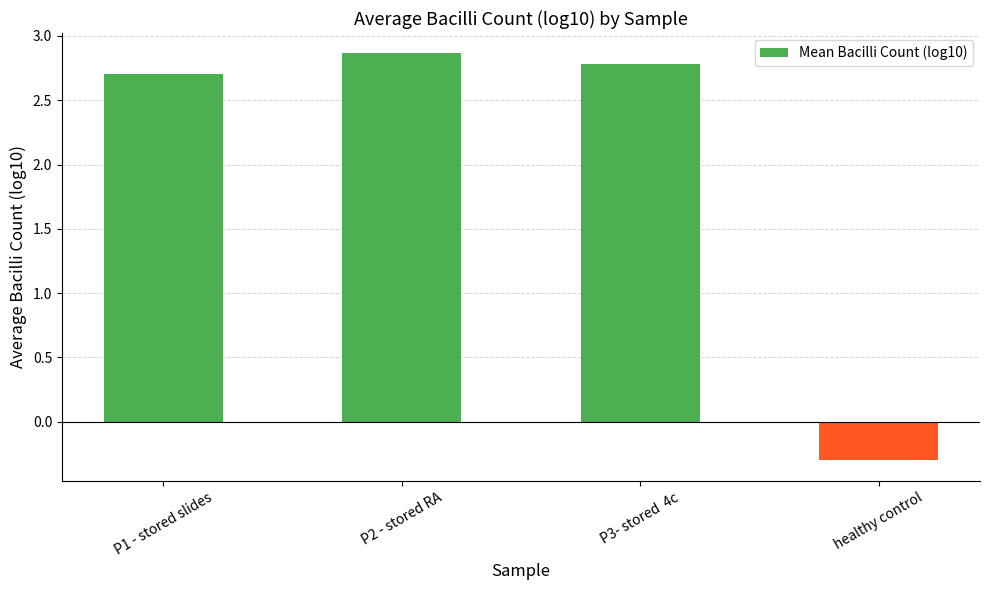

What is the label of the 2nd bar from the left?

P2 - stored RA